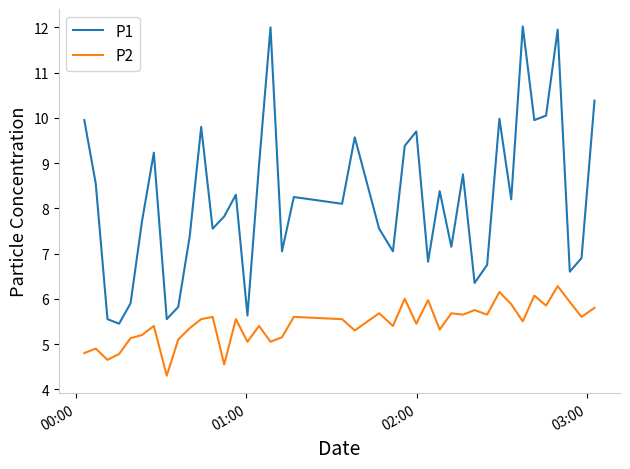

True or false: P2 and P1 intersect in this chart.

False